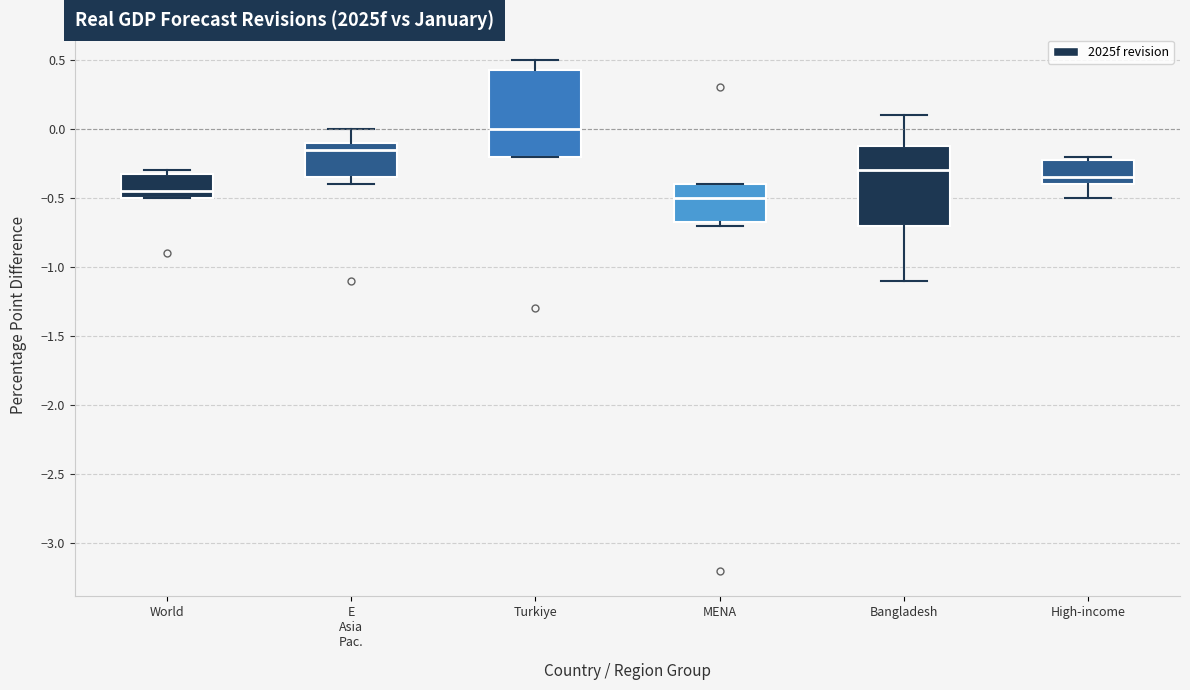

Where is the upper edge of the box for Bangladesh on the y-axis? The values are not printed on the chart, so give them approximately, as read against the axis.

-0.10